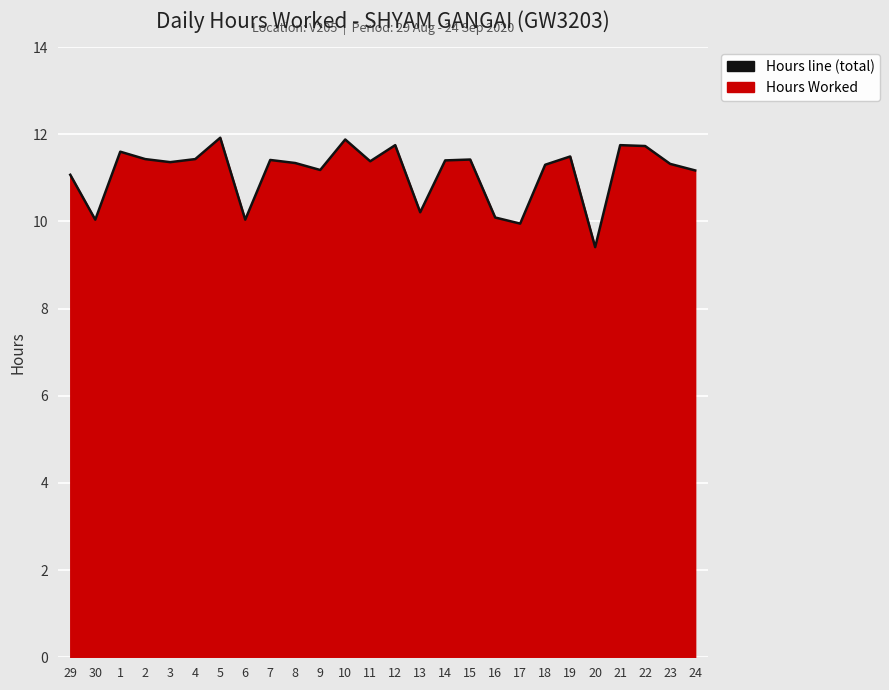

What is the maximum value shown in the chart?

11.9